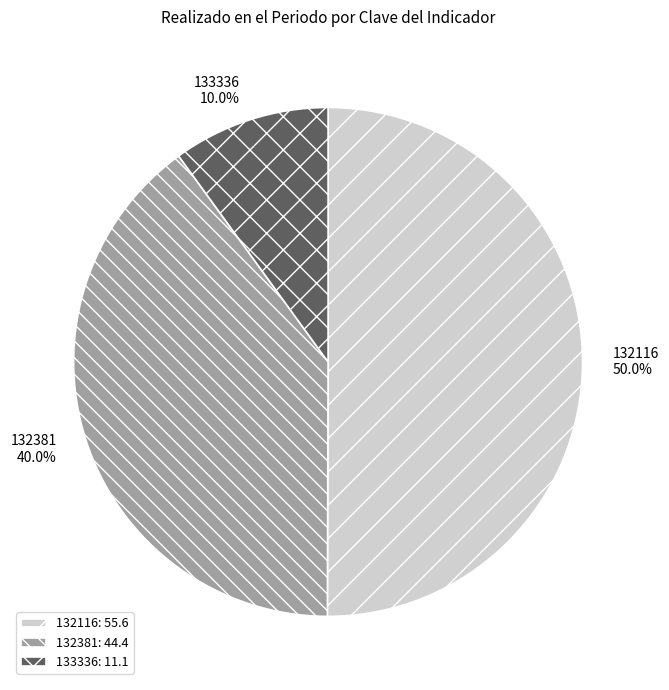

Which category has the smallest portion of the pie?

133336